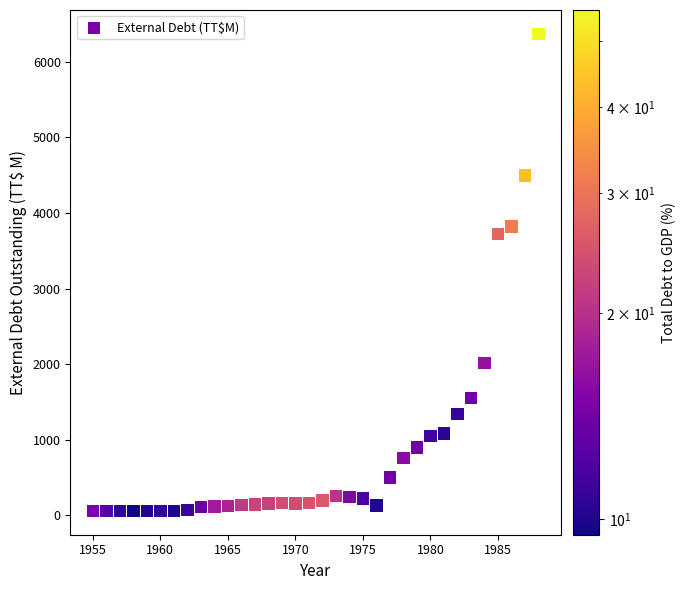

What Y value in the scatter plot is closest to 3213?

3719.6